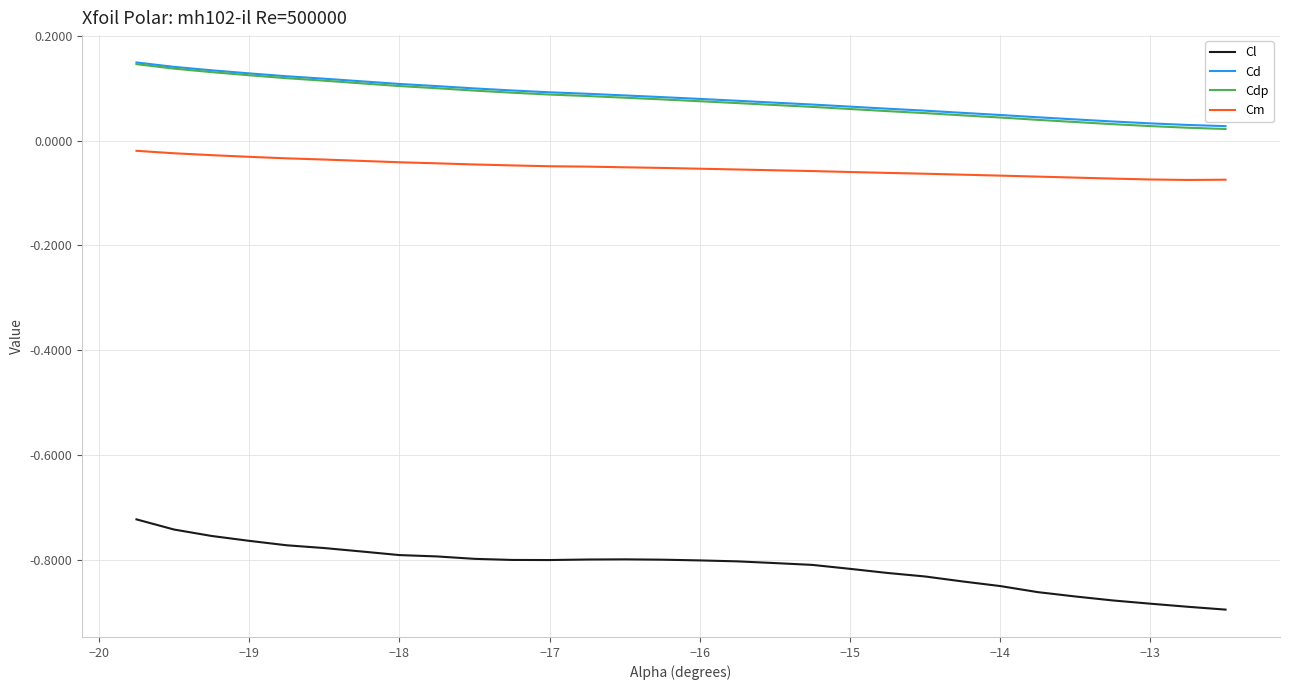

How many Cdp values are between 0 and 1?

30